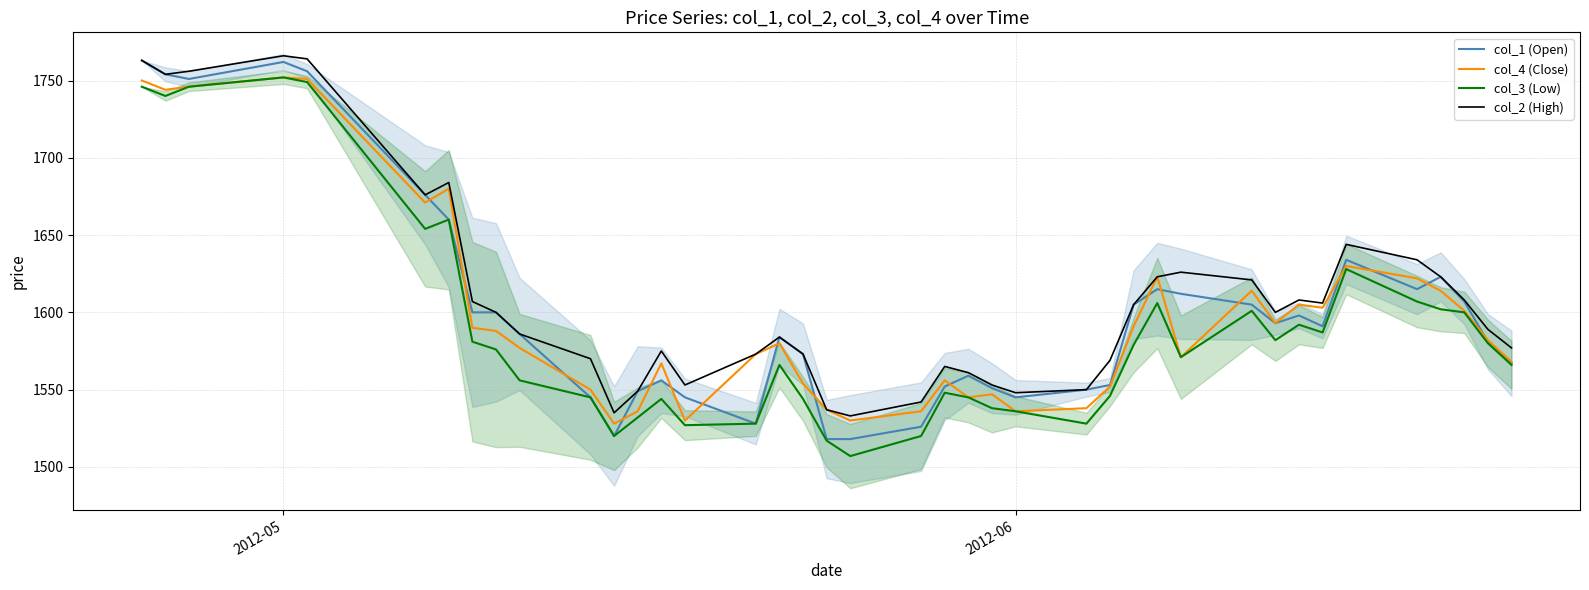

What is the highest value of the col_1 (Open) series?

1763